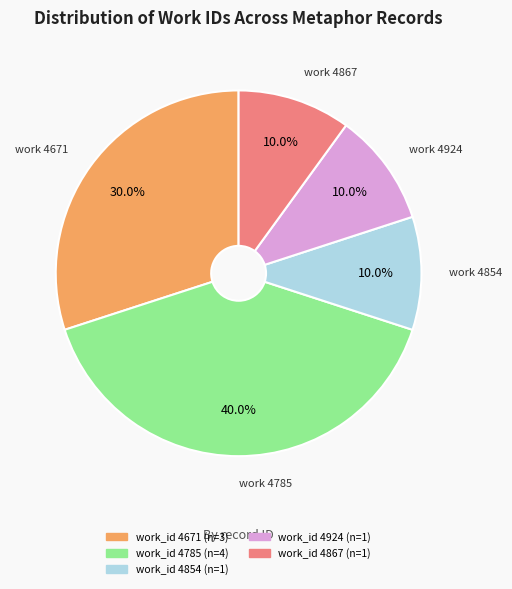

Is there any slice that represents more than half of the pie?

No